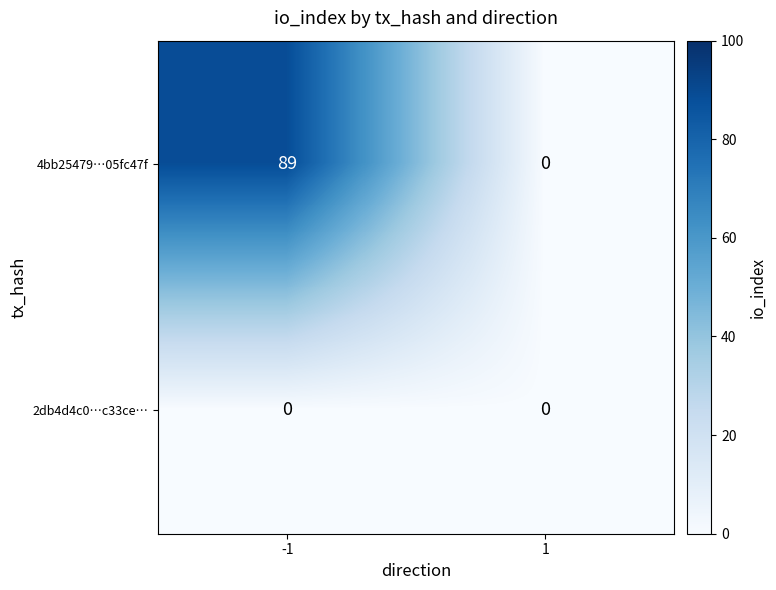

Between -1 and 1, which series saw the biggest shift?

4bb25479…05fc47f